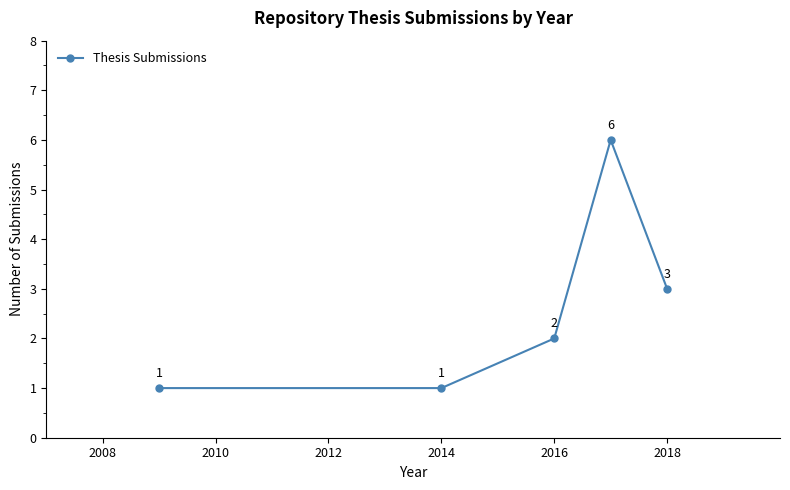

What is the greatest value displayed?

6